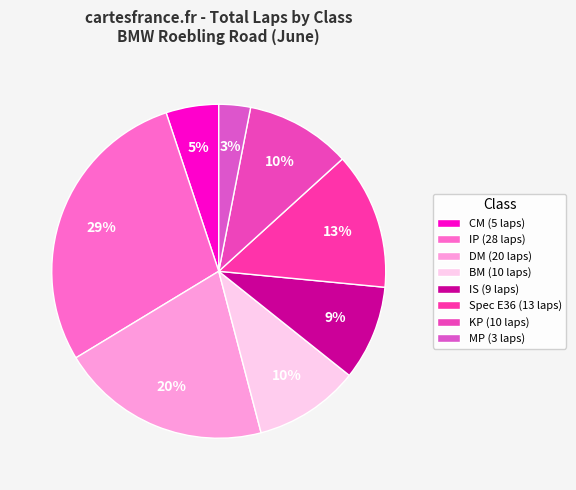

Count the number of slices in the pie.

8